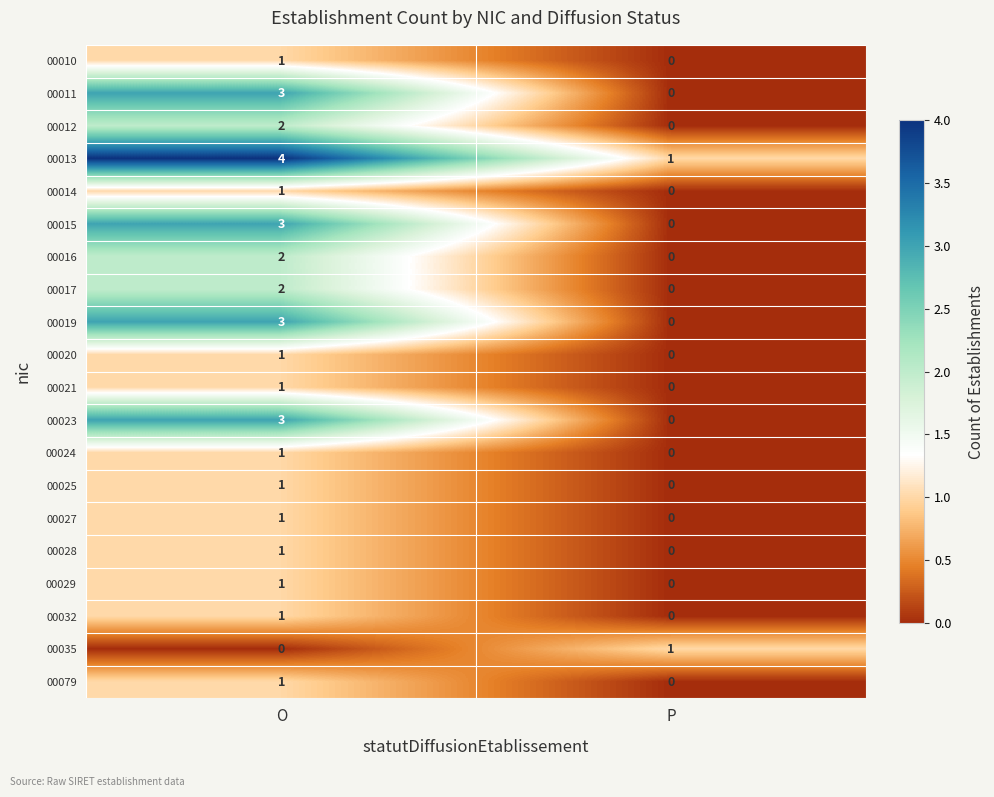

How many values in 00016 are above zero?

1